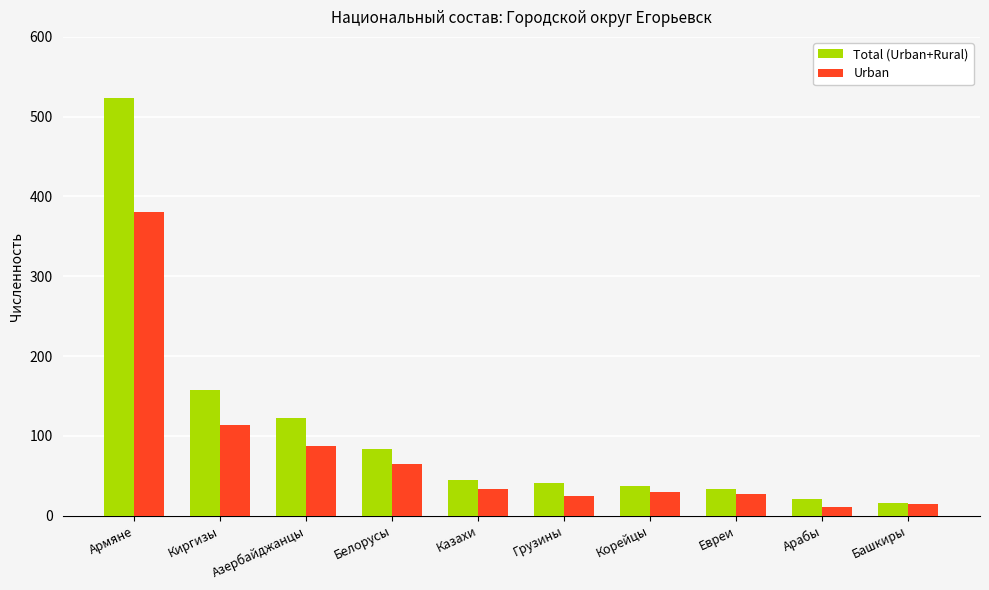

List the series in order of their overall mean, highest first.

Total (Urban+Rural), Urban